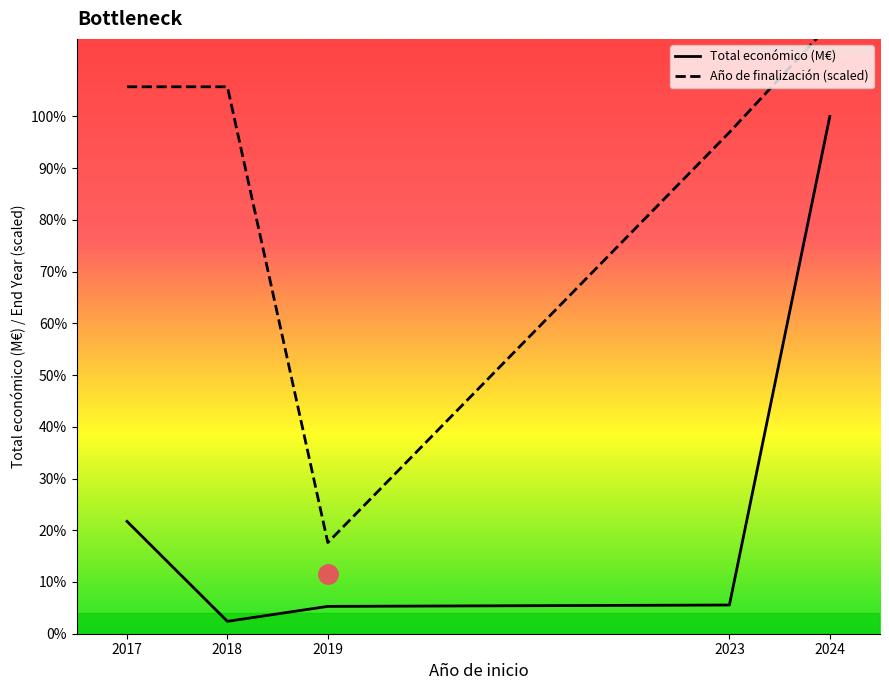

What is the difference between the second highest and minimum values in the Total económico (M€) series?

2.2